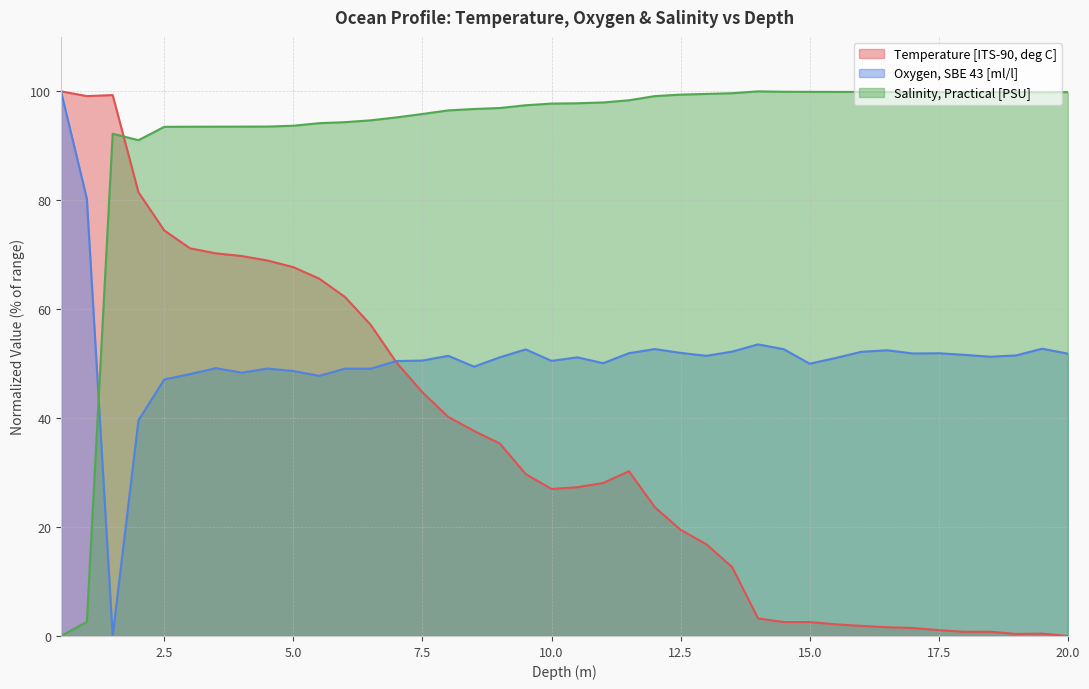

How many intersections are there between Temperature [ITS-90, deg C] and Salinity, Practical [PSU]?

1